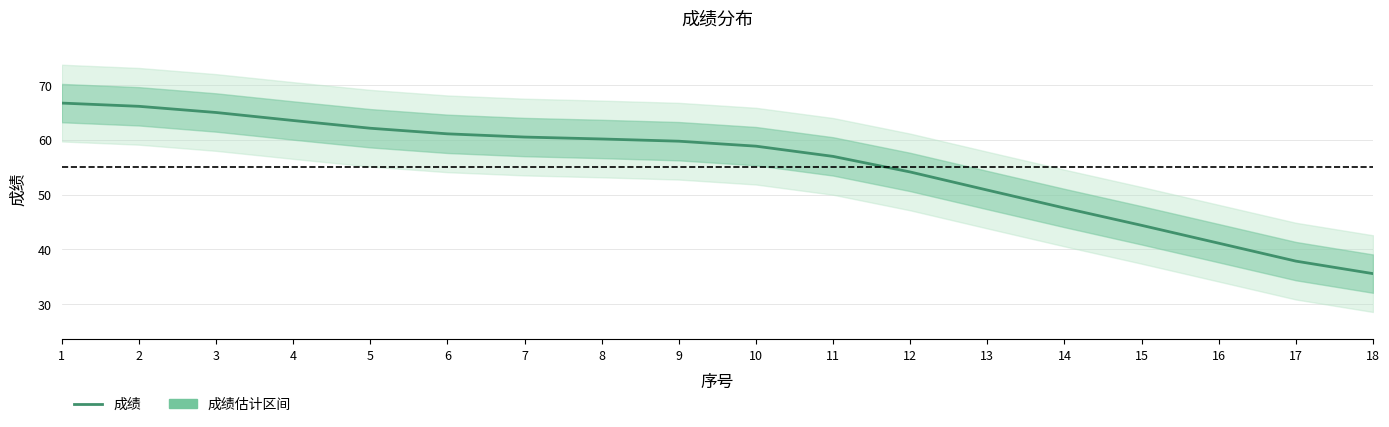

True or false: the data shows 61.9 at 16.

False